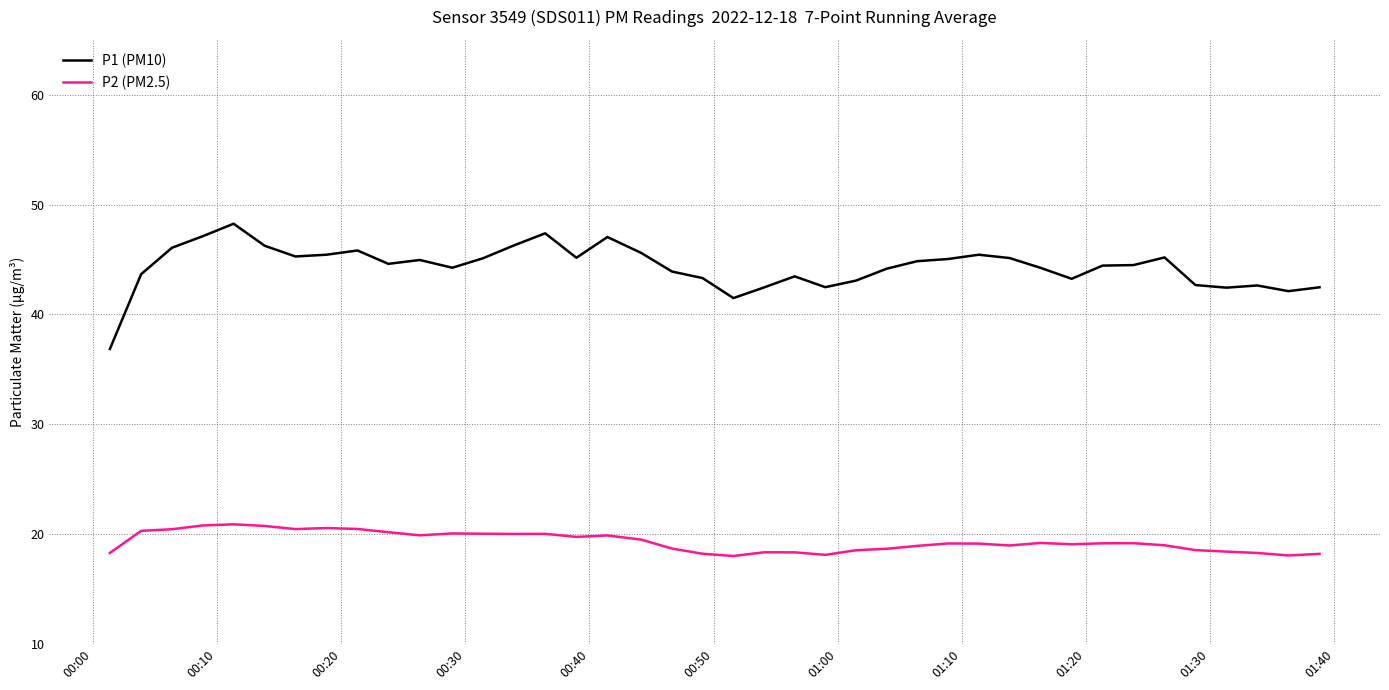

List the series in order of their overall mean, lowest first.

P2 (PM2.5), P1 (PM10)